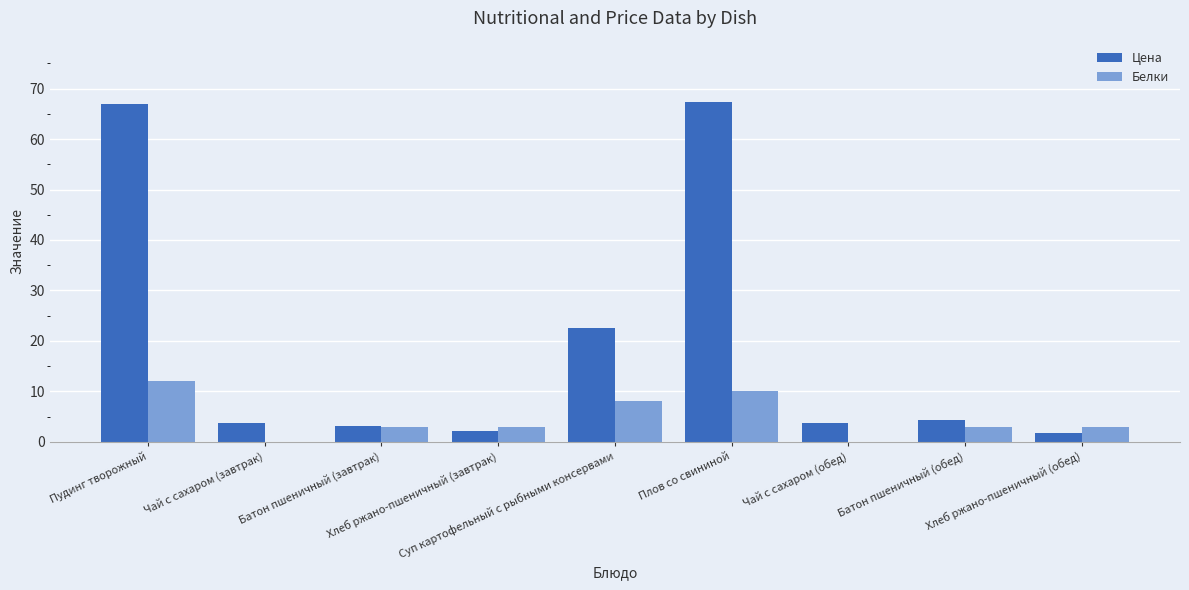

What are all the series names shown in the legend?

Цена, Белки